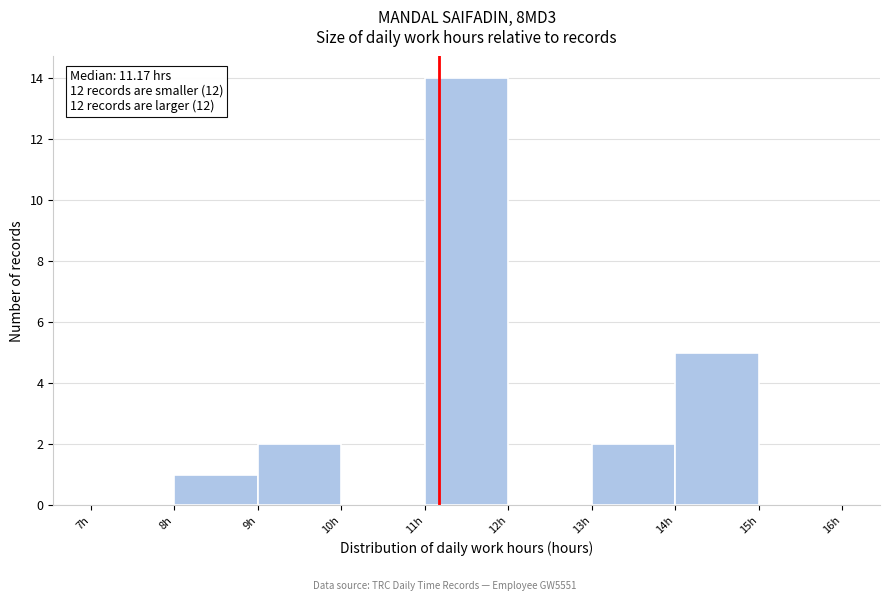

Which range on the x-axis has the tallest bar?

11 to 12